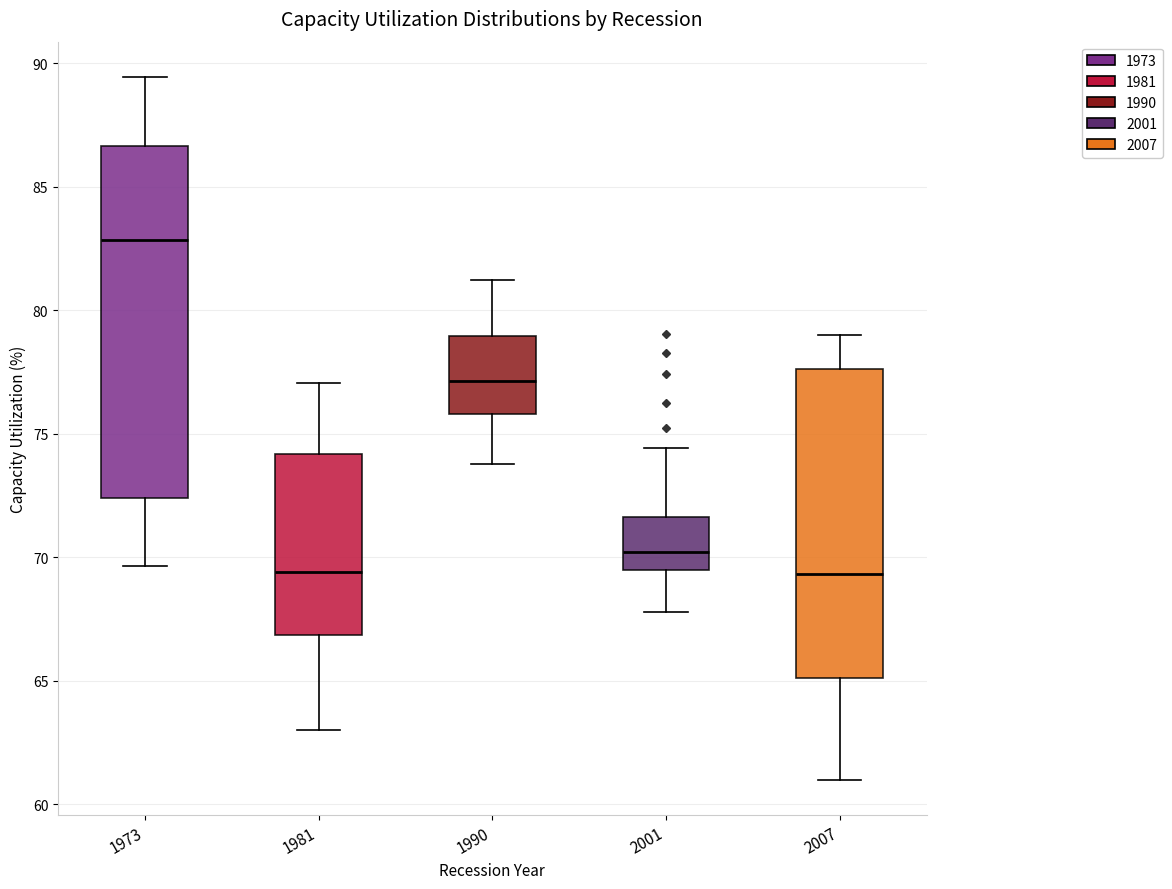

Reading left to right, transcribe this box plot: for each box, give where its median line is, the range the box spans, and where its two whiskers end, as read against the y-axis. The values are not printed on the chart, so give them approximately, as read against the axis.

1973: median 83.0, box 72.5 to 86.5, whiskers 69.5 to 89.5
1981: median 69.5, box 67.0 to 74.0, whiskers 63.0 to 77.0
1990: median 77.0, box 76.0 to 79.0, whiskers 74.0 to 81.0
2001: median 70.0, box 69.5 to 71.5, whiskers 68.0 to 74.5
2007: median 69.5, box 65.0 to 77.5, whiskers 61.0 to 79.0